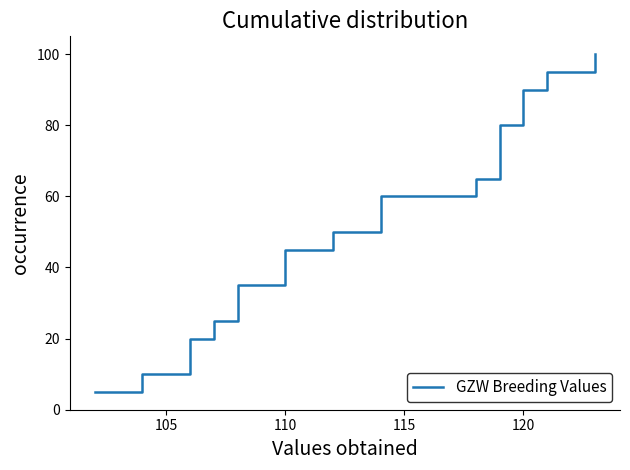

The value at 110 is 53.7. True or false?

False